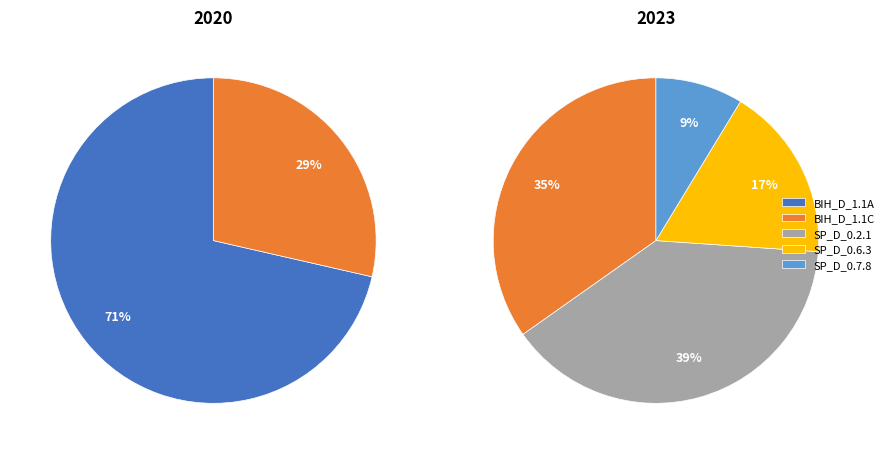

At SP_D_0.6.3, list the series in order from largest to smallest.

2023, 2020